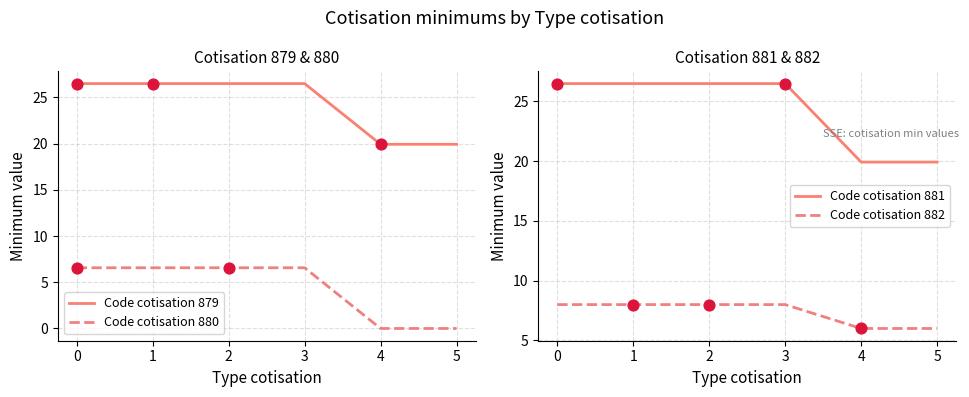

Which series contains the lowest Y value?

Code cotisation 880